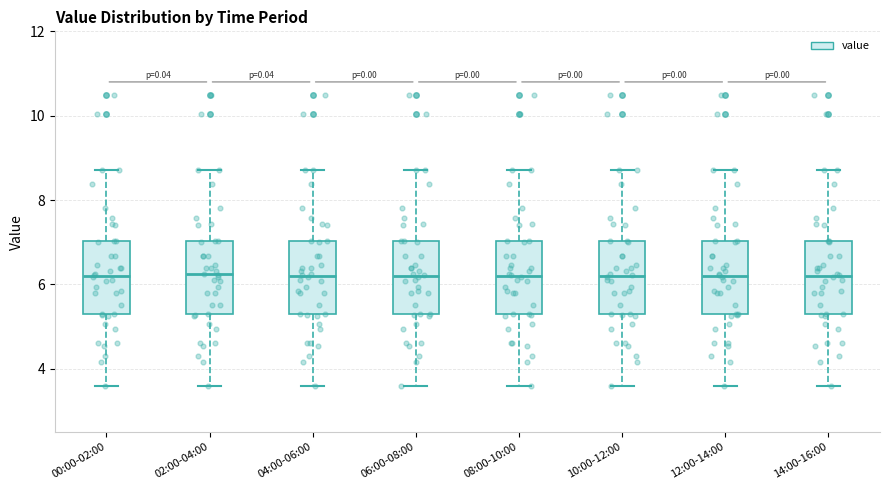

Reading left to right, read every box against the y-axis: the position of its median line, the range the box covers, and the ends of its whiskers. The values are not printed on the chart, so give them approximately, as read against the axis.

00:00-02:00: median 6.2, box 5.2 to 7.0, whiskers 3.6 to 8.8
02:00-04:00: median 6.2, box 5.2 to 7.0, whiskers 3.6 to 8.8
04:00-06:00: median 6.2, box 5.2 to 7.0, whiskers 3.6 to 8.8
06:00-08:00: median 6.2, box 5.2 to 7.0, whiskers 3.6 to 8.8
08:00-10:00: median 6.2, box 5.2 to 7.0, whiskers 3.6 to 8.8
10:00-12:00: median 6.2, box 5.2 to 7.0, whiskers 3.6 to 8.8
12:00-14:00: median 6.2, box 5.2 to 7.0, whiskers 3.6 to 8.8
14:00-16:00: median 6.2, box 5.2 to 7.0, whiskers 3.6 to 8.8